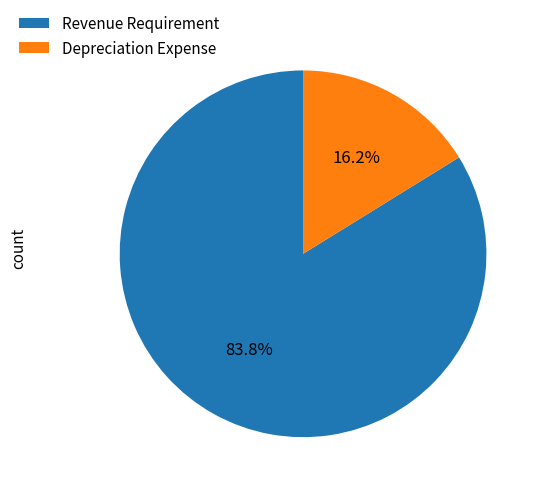

How many slices are in this pie chart?

2